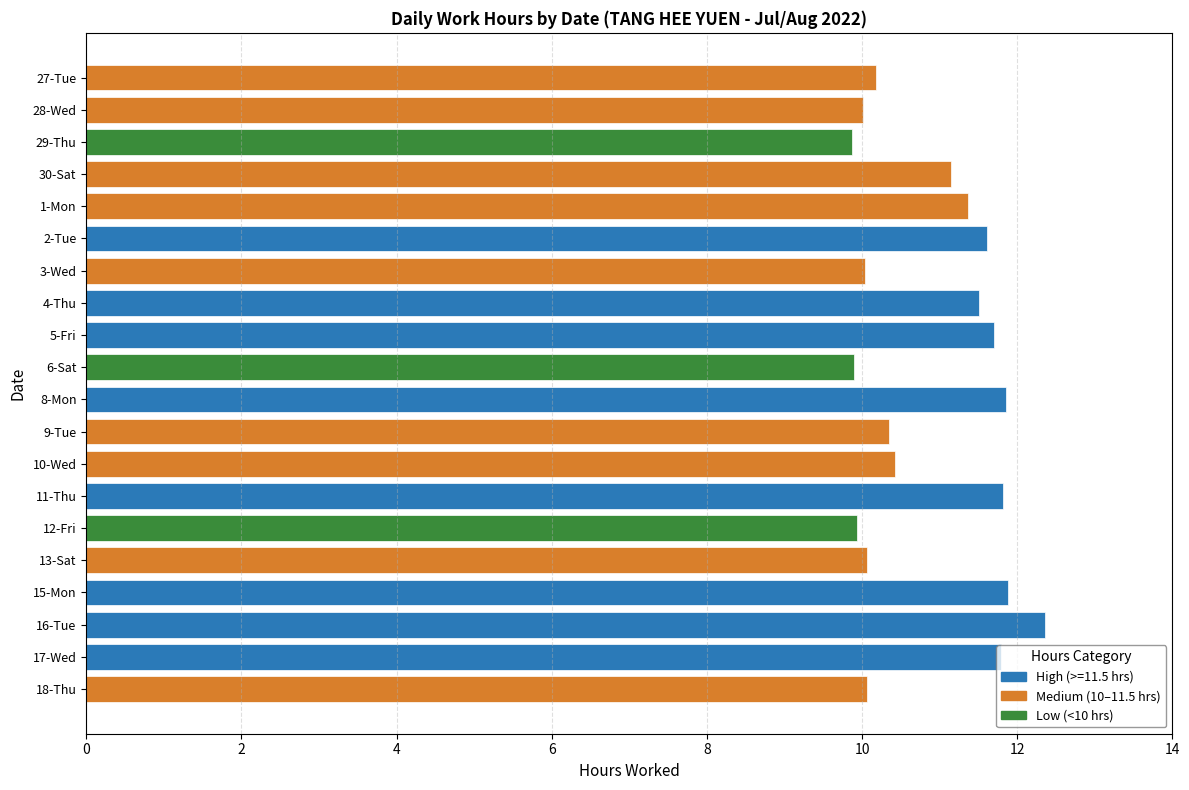

The value at 15-Mon is 17.1. True or false?

False